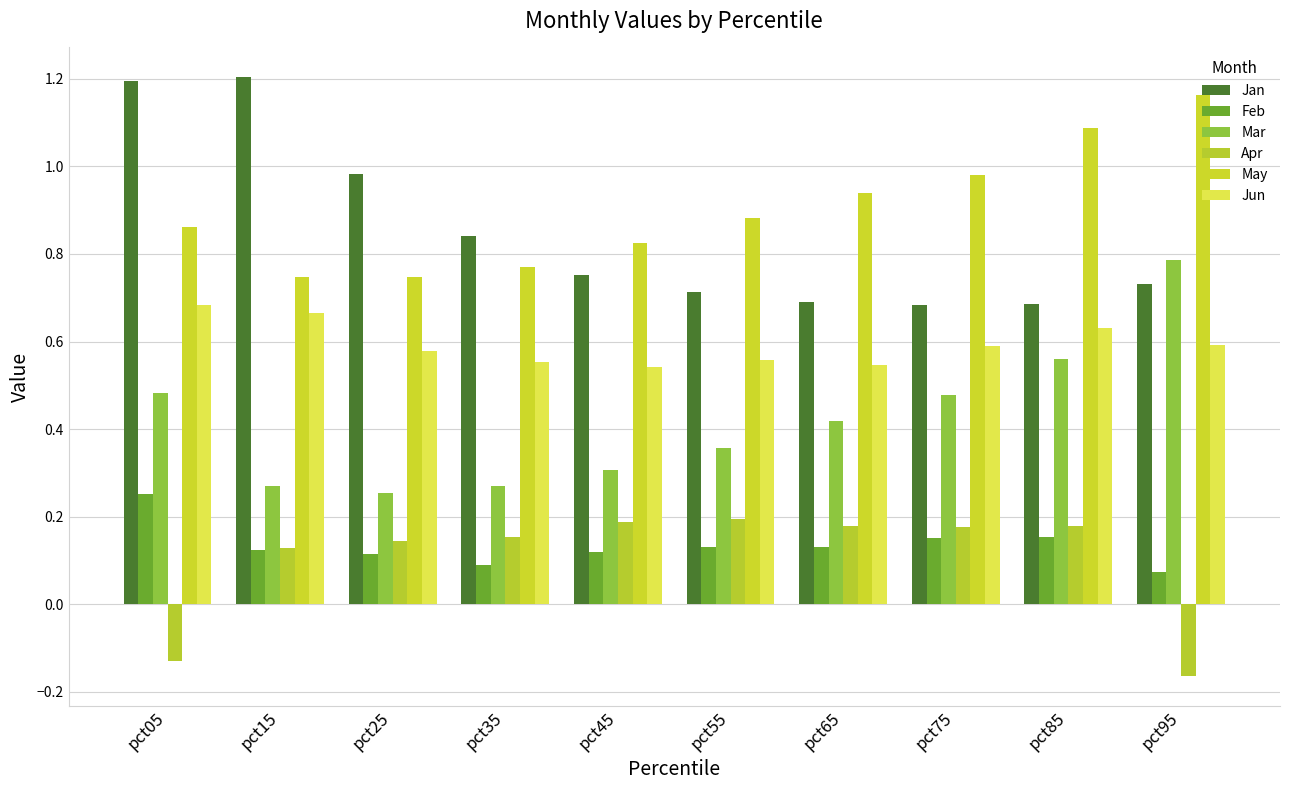

Is the value of Jan at pct05 greater than the value of Apr at pct45?

Yes